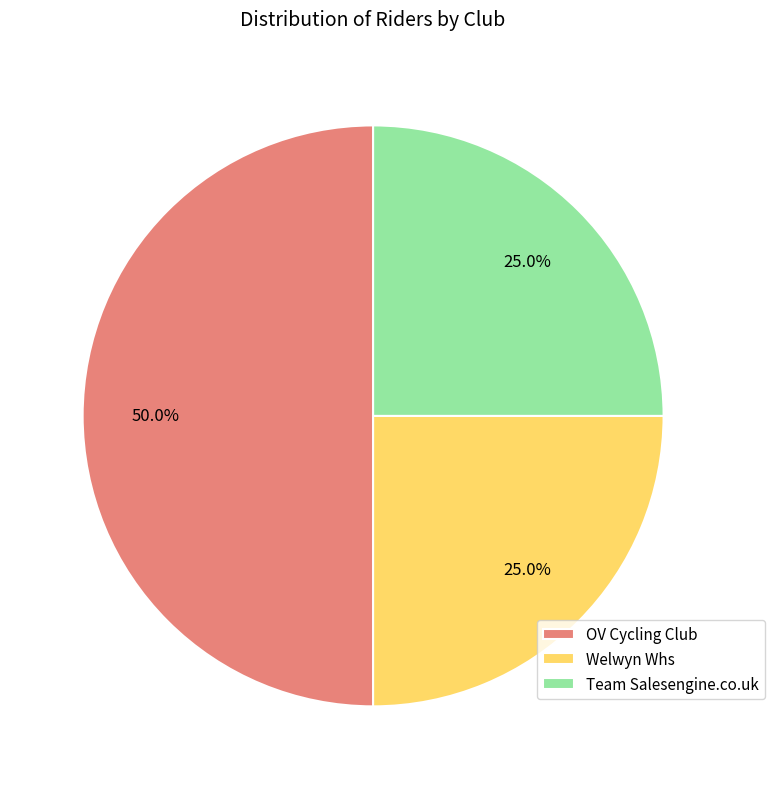

What percentage is NOT represented by Team Salesengine.co.uk?

75.0%